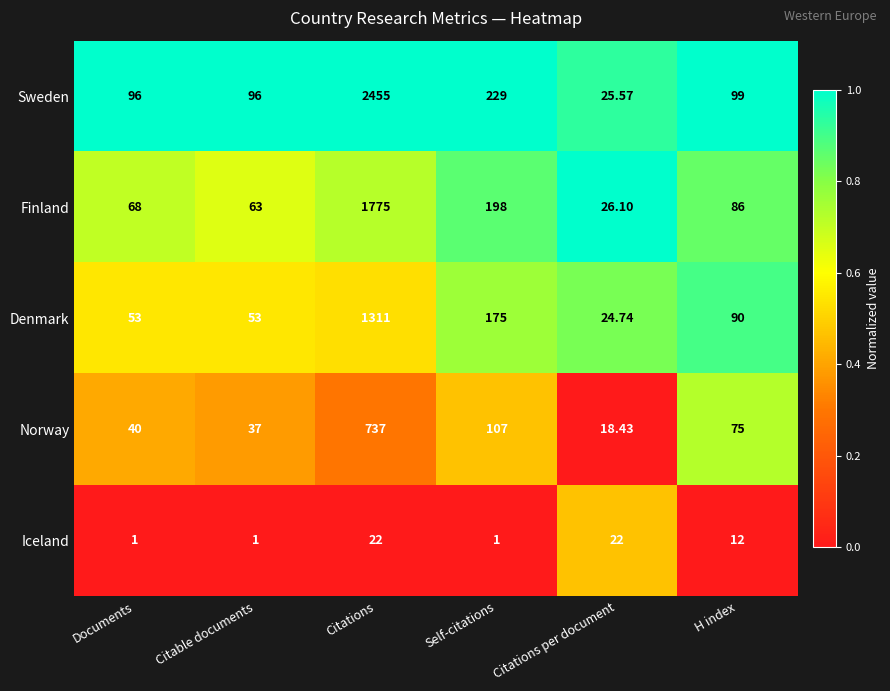

What is the maximum value shown in the chart?

2455.0